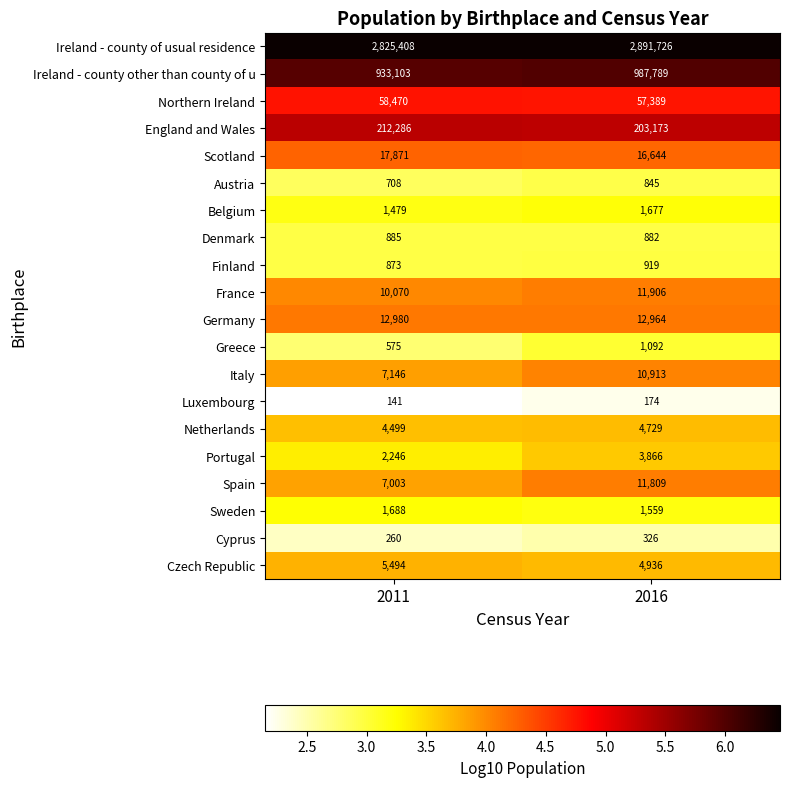

What is the sum of the France values at 2011 and 2016?

21976